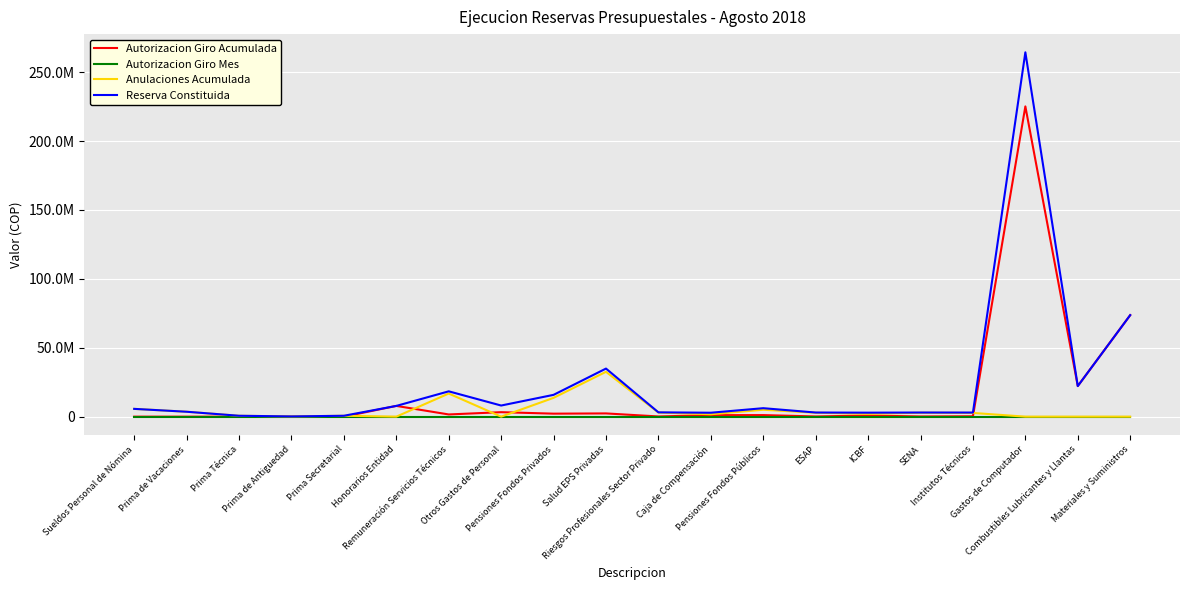

What is the greatest value displayed?

264427510